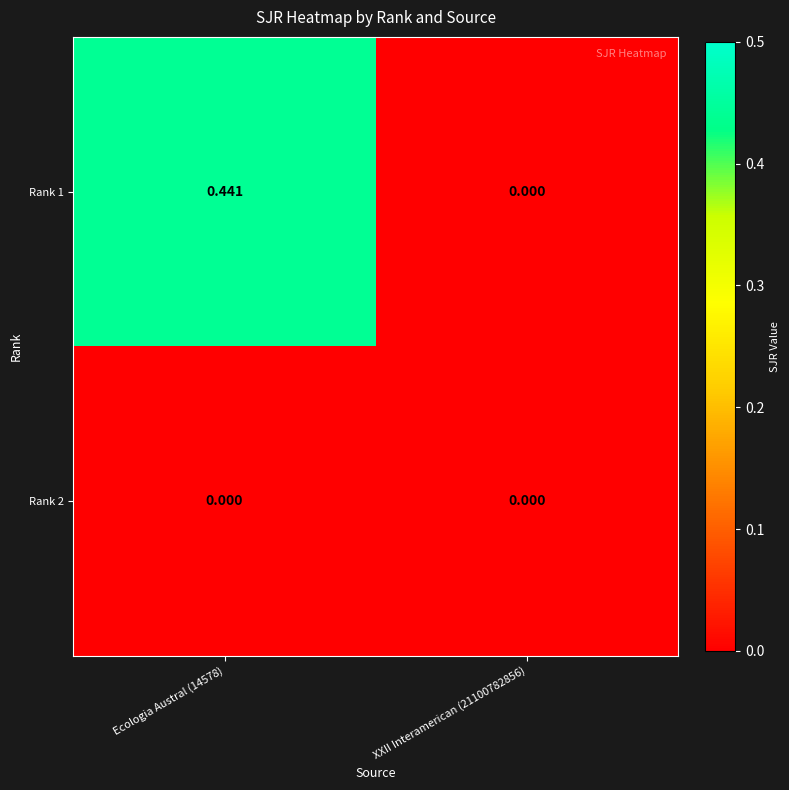

List the series in order of their peak value, highest first.

Rank 1, Rank 2